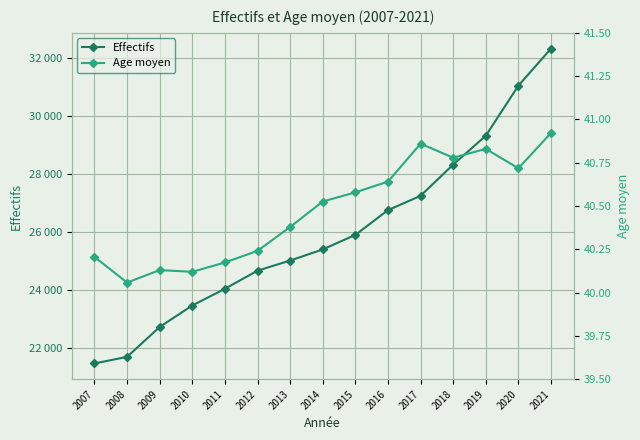

Reading left to right, extract all data points from this chart.

Effectifs: 2007=21467.0	2008=21694.0	2009=22726.0	2010=23465.0	2011=24043.0	2012=24666.0	2013=25016.0	2014=25399.0	2015=25901.0	2016=26754.0	2017=27248.0	2018=28326.0	2019=29320.0	2020=31049.0	2021=32325.0
Age moyen: 2007=40.2	2008=40.1	2009=40.1	2010=40.1	2011=40.2	2012=40.2	2013=40.4	2014=40.5	2015=40.6	2016=40.6	2017=40.9	2018=40.8	2019=40.8	2020=40.7	2021=40.9